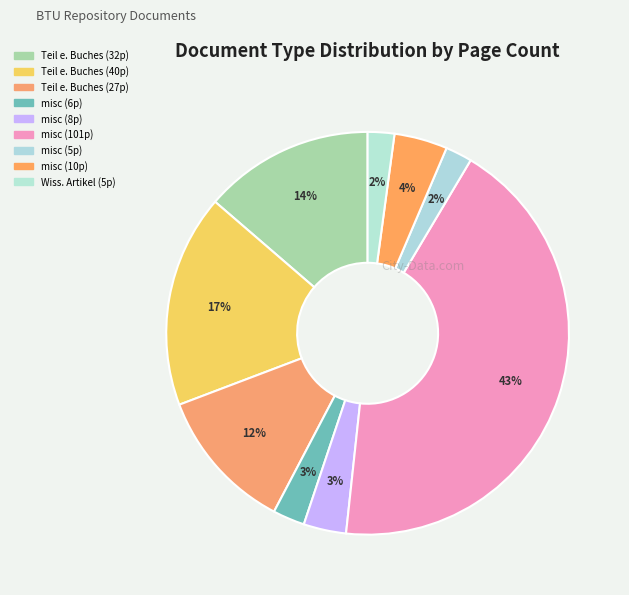

Count the number of slices in the pie.

9